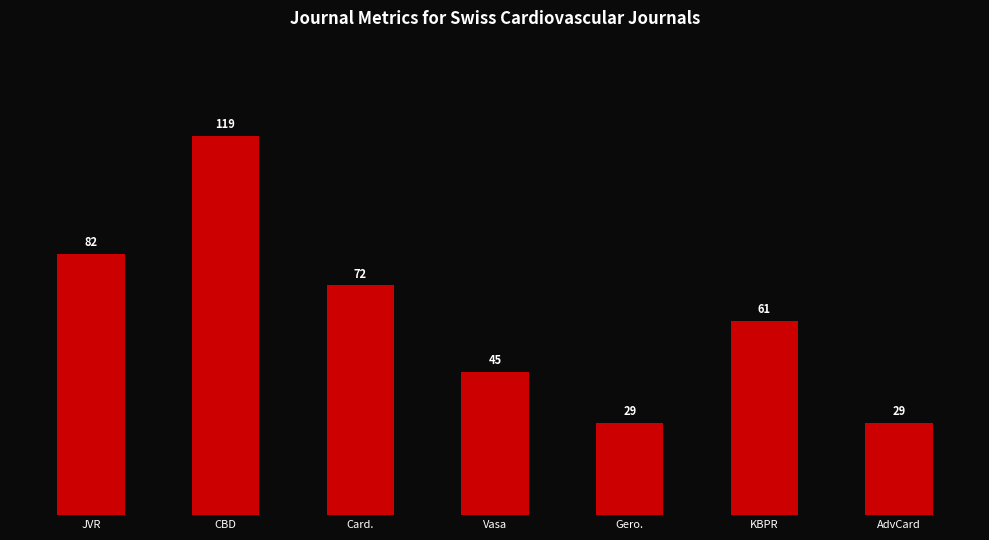

Count the number of data series in this chart.

1